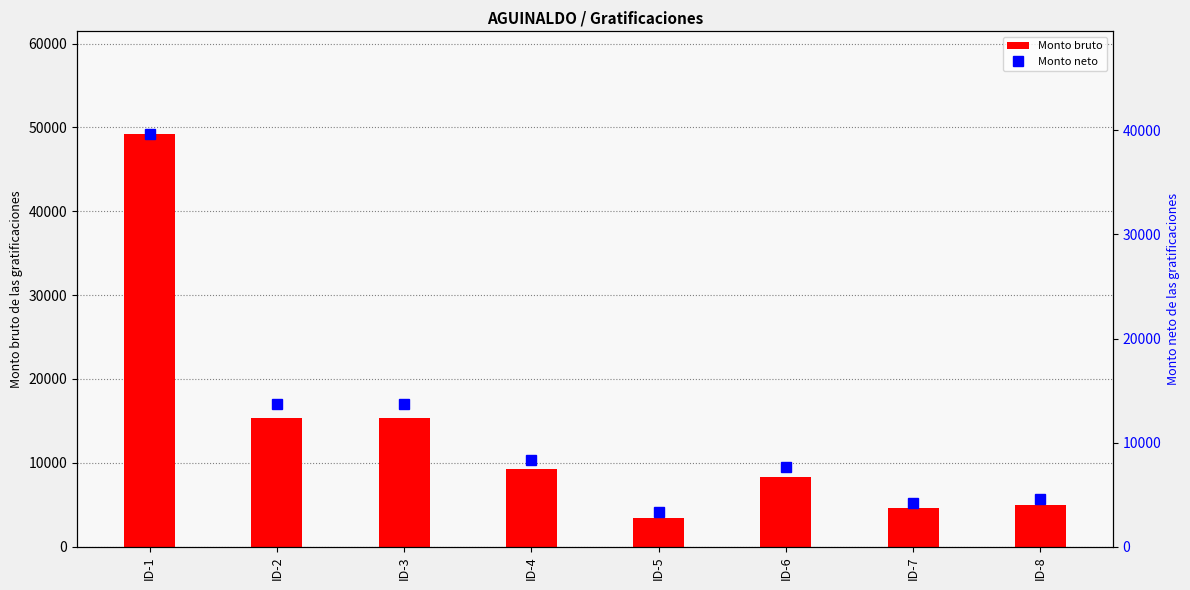

How many data points in Monto neto are above 8284?

4